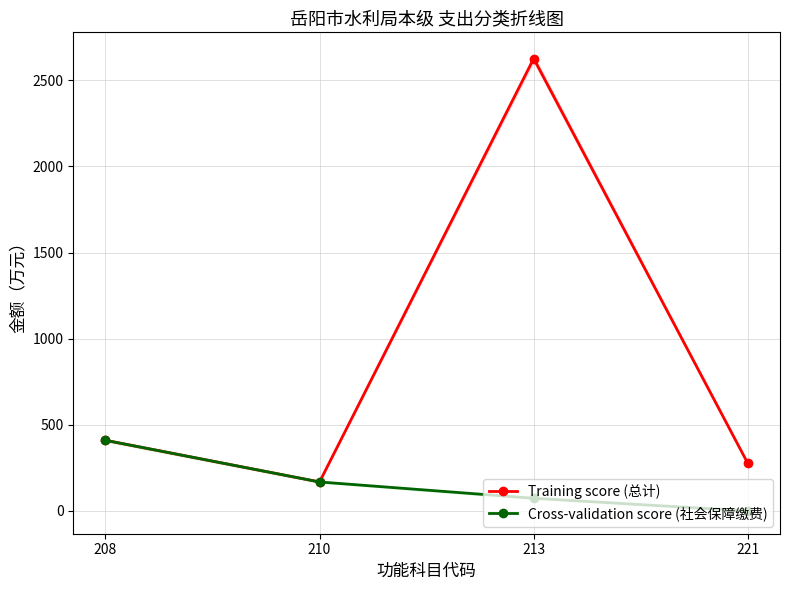

At which label is Training score (总计) closest to 1396?

208